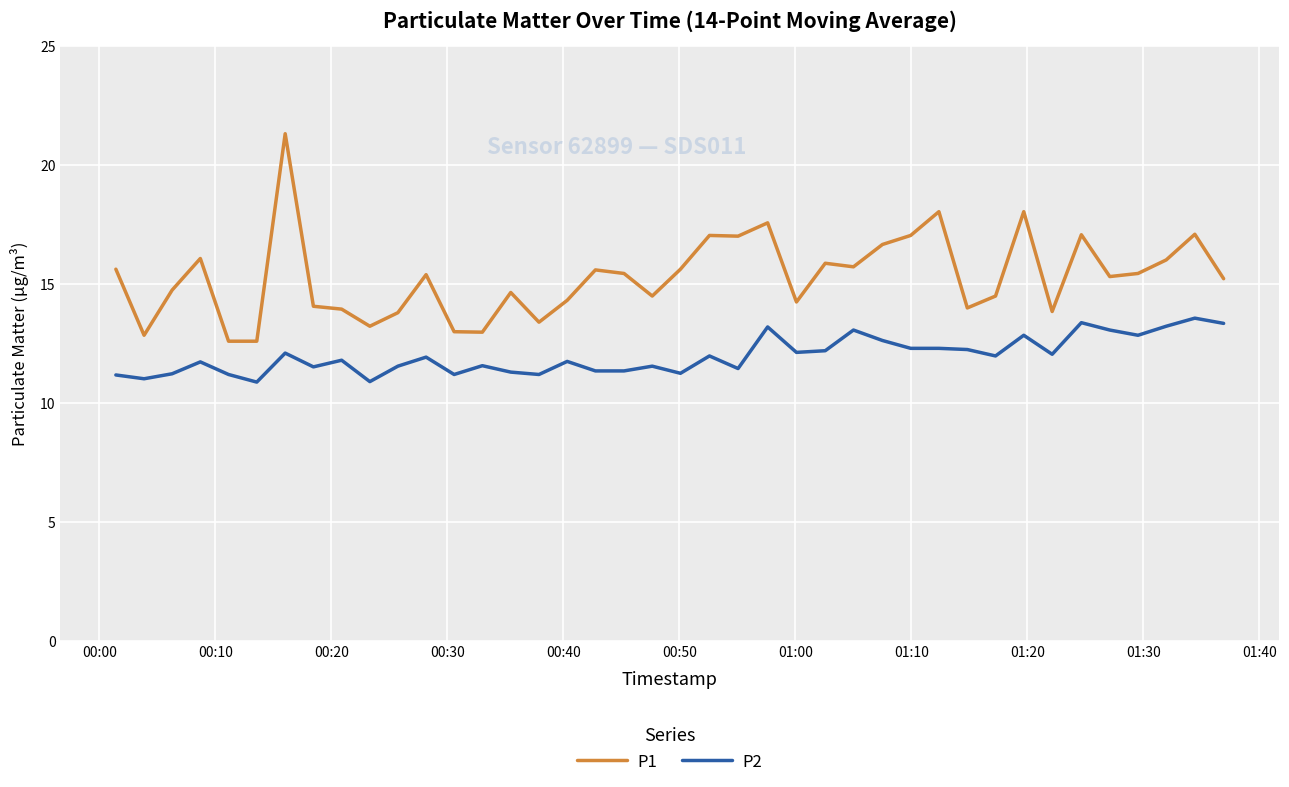

Rank the series by their maximum value, from lowest to highest.

P2, P1